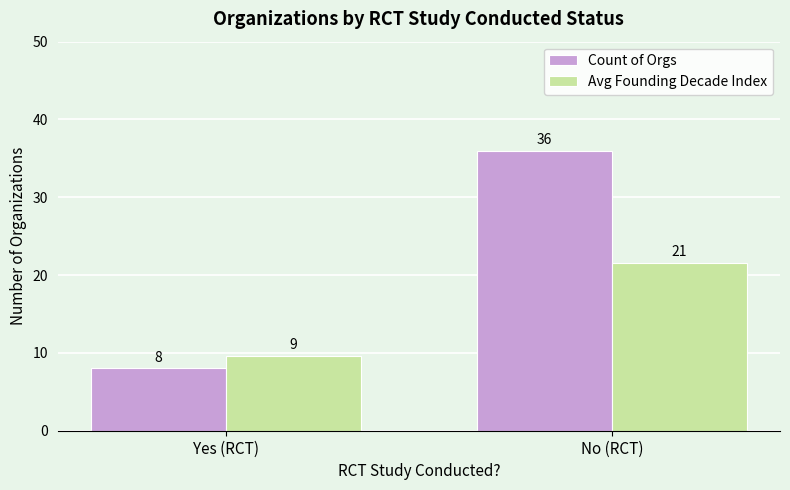

True or false: Avg Founding Decade Index has a value of 3.1 at Yes (RCT).

False